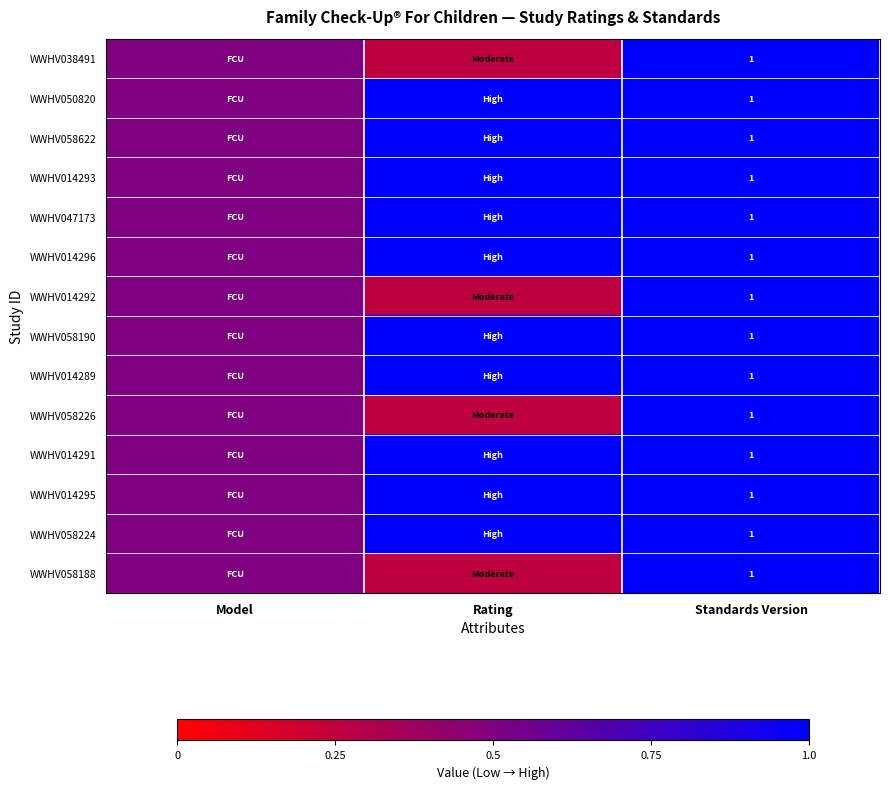

How many distinct data groups are displayed?

14